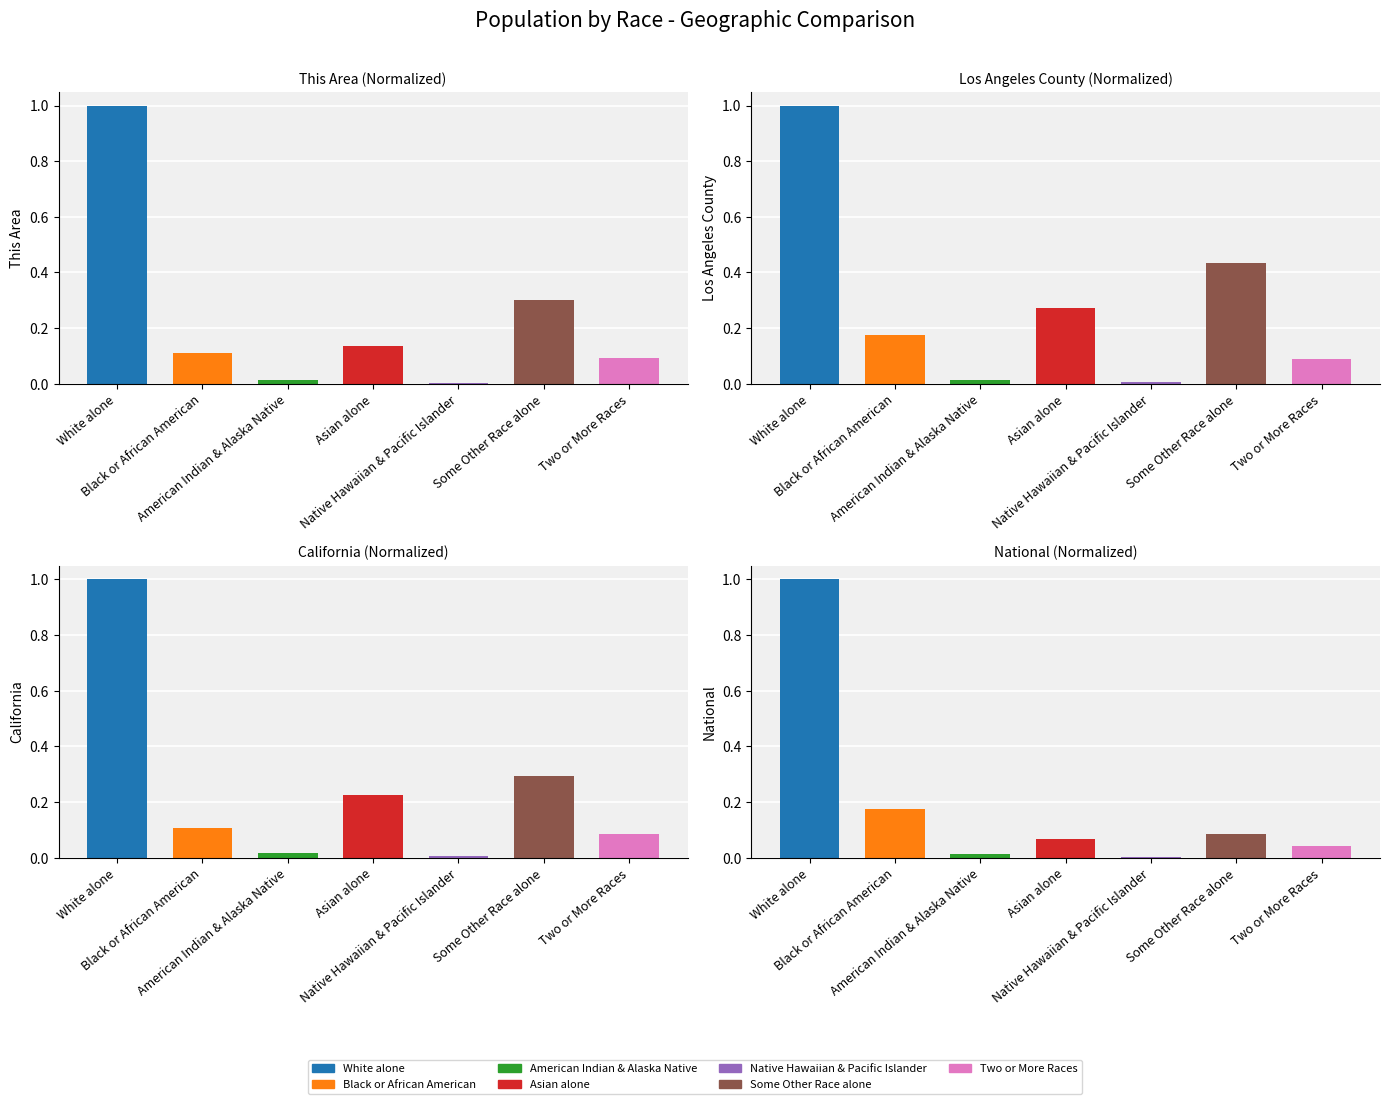

Is it true that Los Angeles County equals 0.1 at Two or More Races?

True